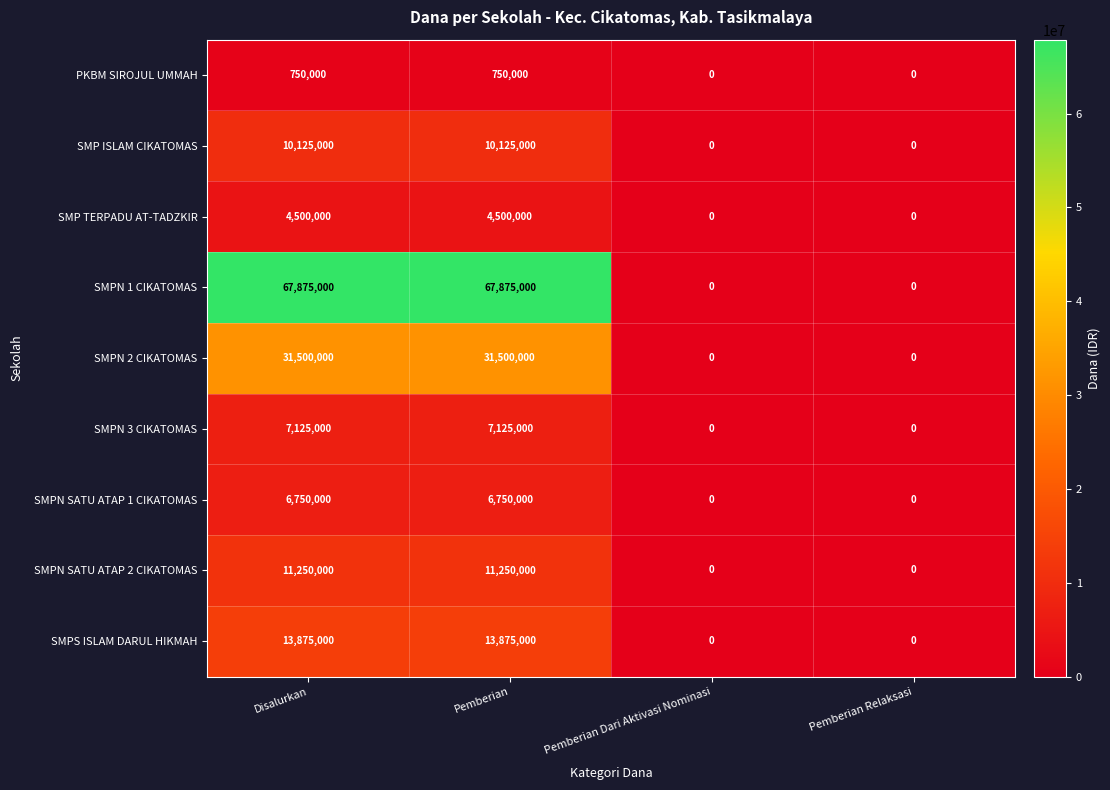

What is the spread (max minus min) of values at Pemberian?

67125000